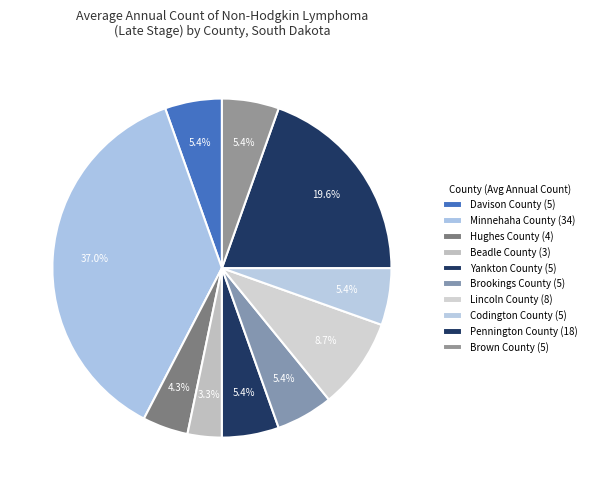

How many segments does this pie chart have?

10